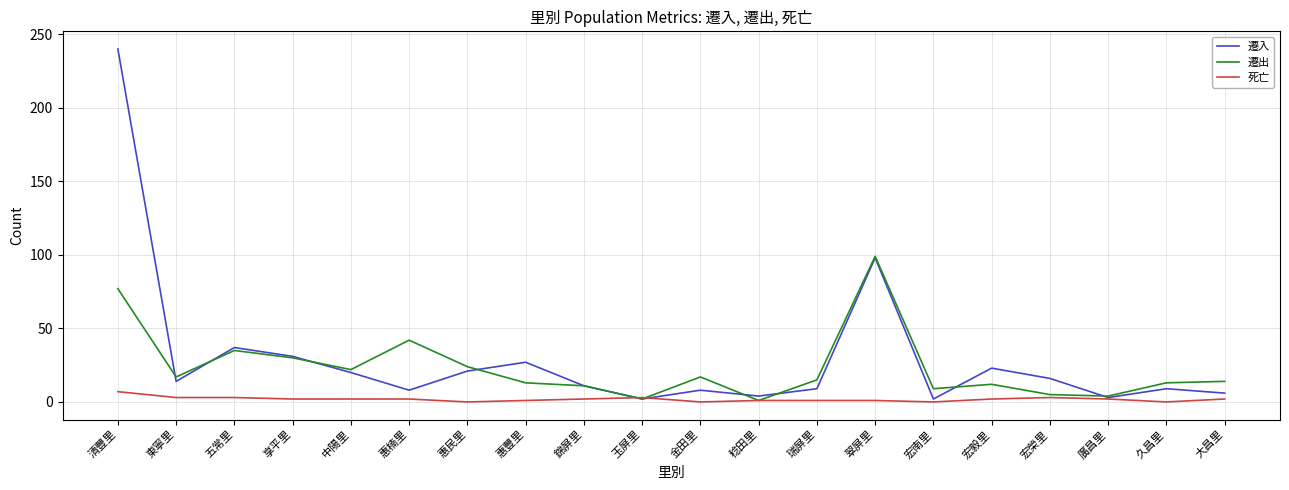

What position from the left is 金田里?

11